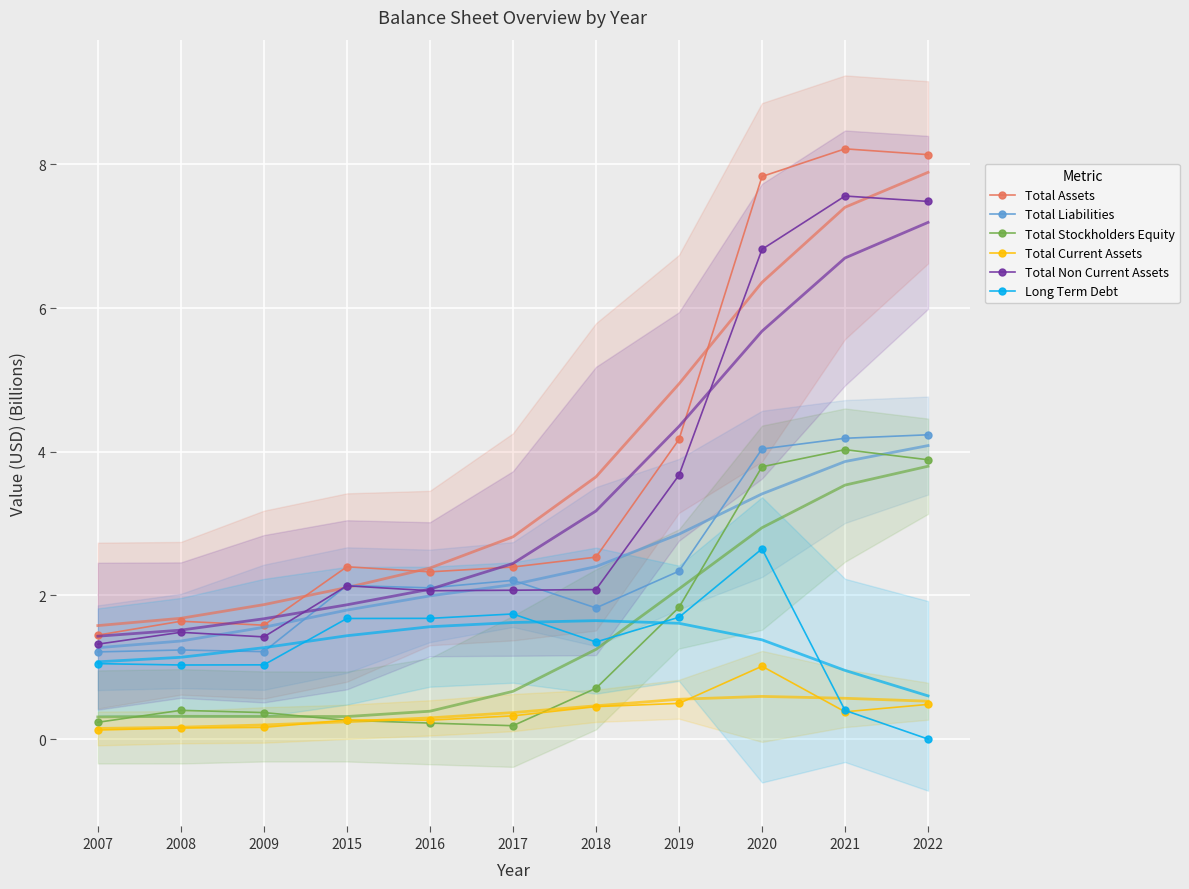

What is the maximum value shown in the chart?

8.2